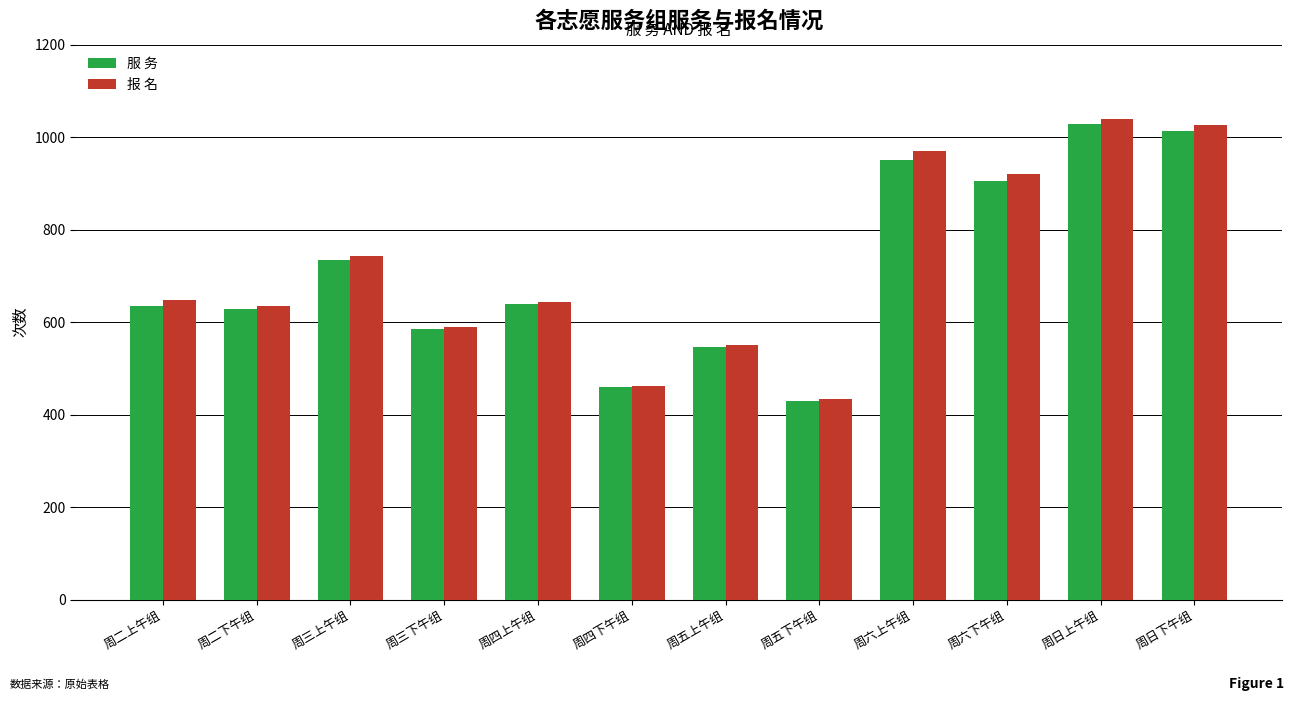

Which series changed the most between 周二下午组 and 周三上午组?

报 名